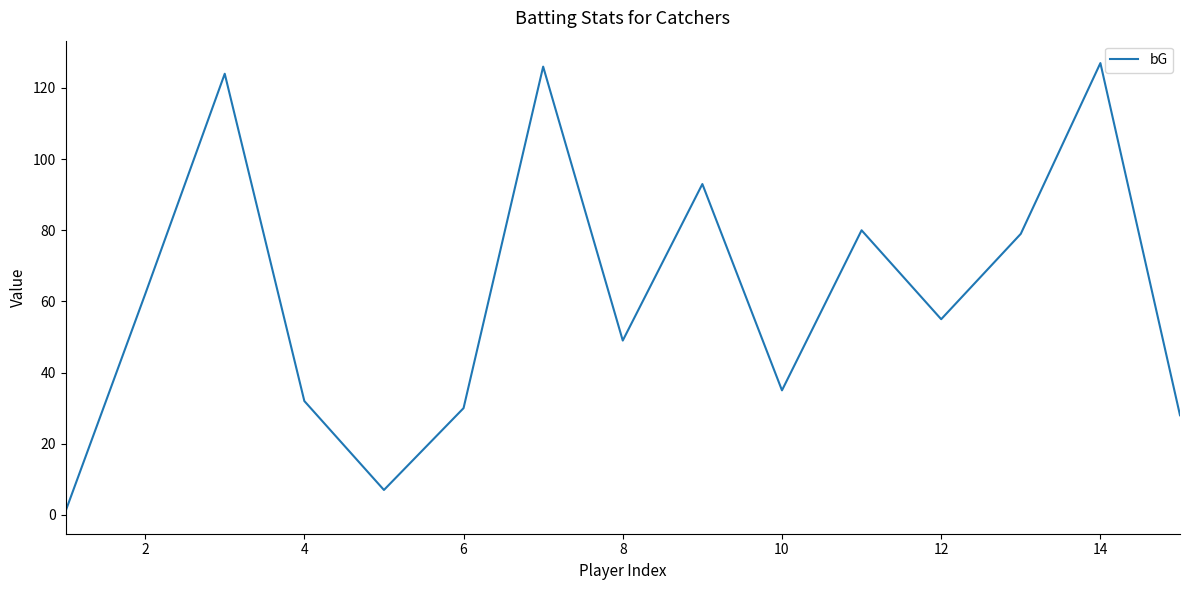

What is the difference between the maximum and minimum values?

126